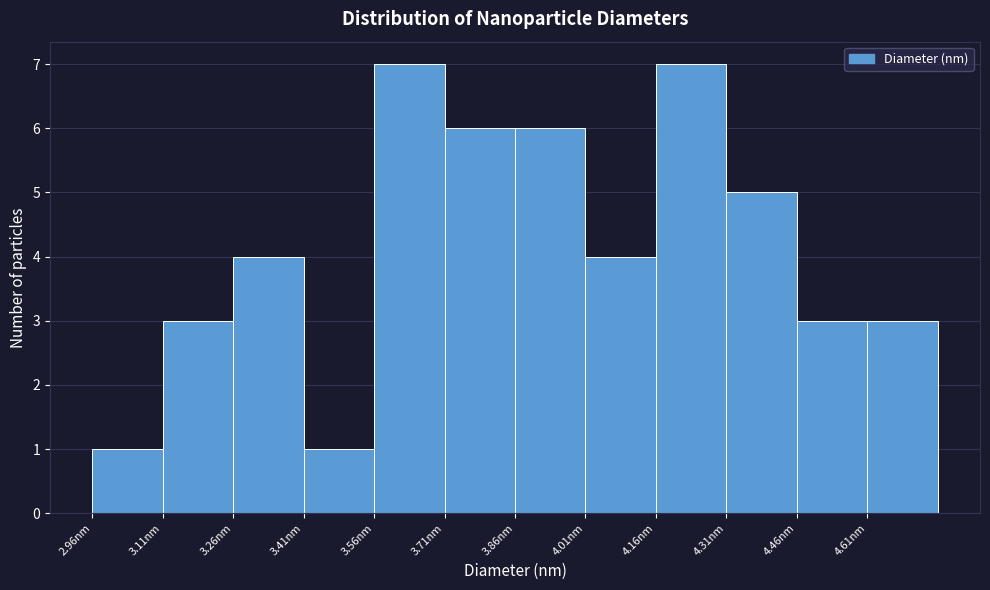

Reading left to right, list every bar in this chart as the range it spans on the x-axis followed by its height. Neither the bar edges nor the heights are printed on the chart, so give them approximately, as read against the axes.

2.96 to 3.10: 1
3.10 to 3.26: 3
3.26 to 3.40: 4
3.40 to 3.56: 1
3.56 to 3.70: 7
3.70 to 3.86: 6
3.86 to 4.02: 6
4.02 to 4.16: 4
4.16 to 4.32: 7
4.32 to 4.46: 5
4.46 to 4.62: 3
4.62 to 4.76: 3